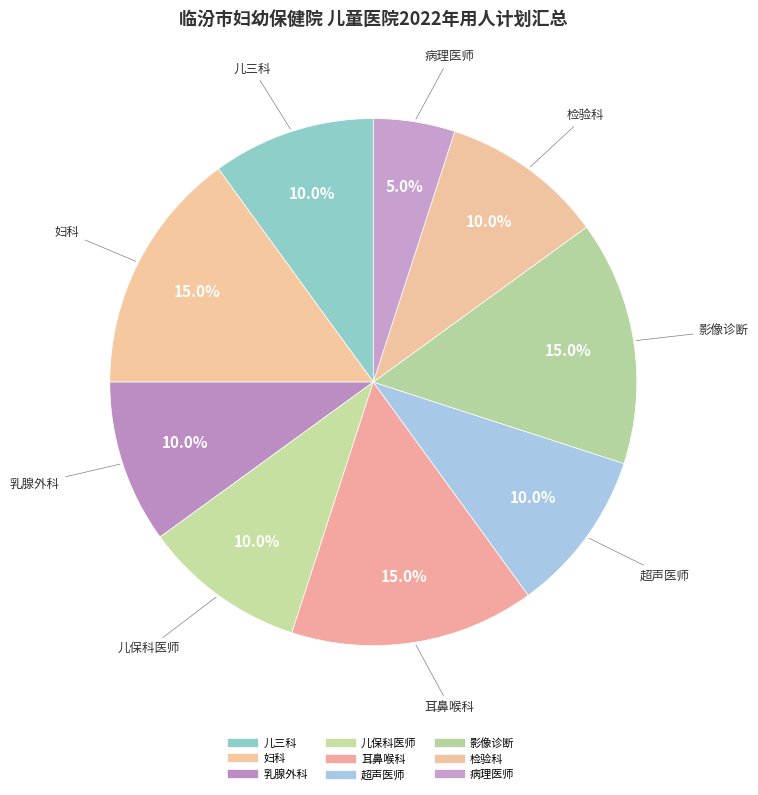

Rank the categories by value from lowest to highest.

病理医师, 儿三科, 乳腺外科, 儿保科医师, 超声医师, 检验科, 妇科, 耳鼻喉科, 影像诊断